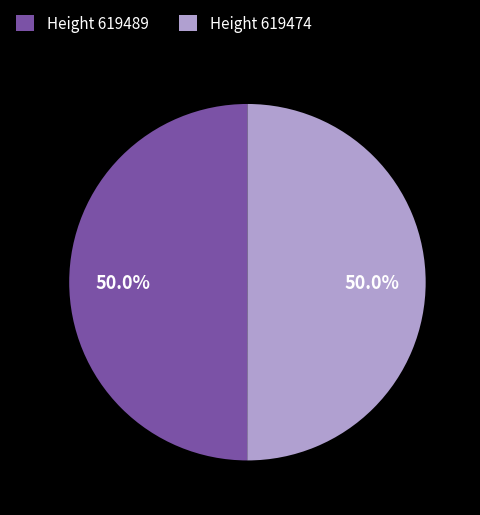

Is the sum of Height 619474 and Height 619489 greater than half?

Yes